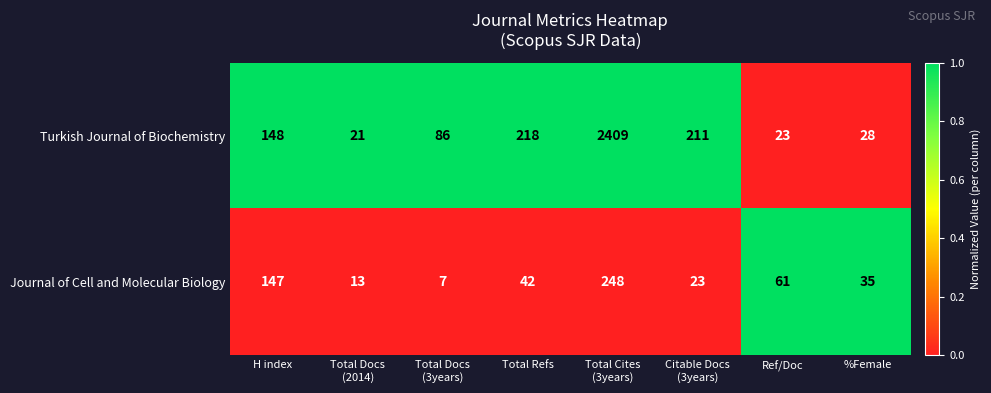

What is the maximum value shown in the chart?

2409